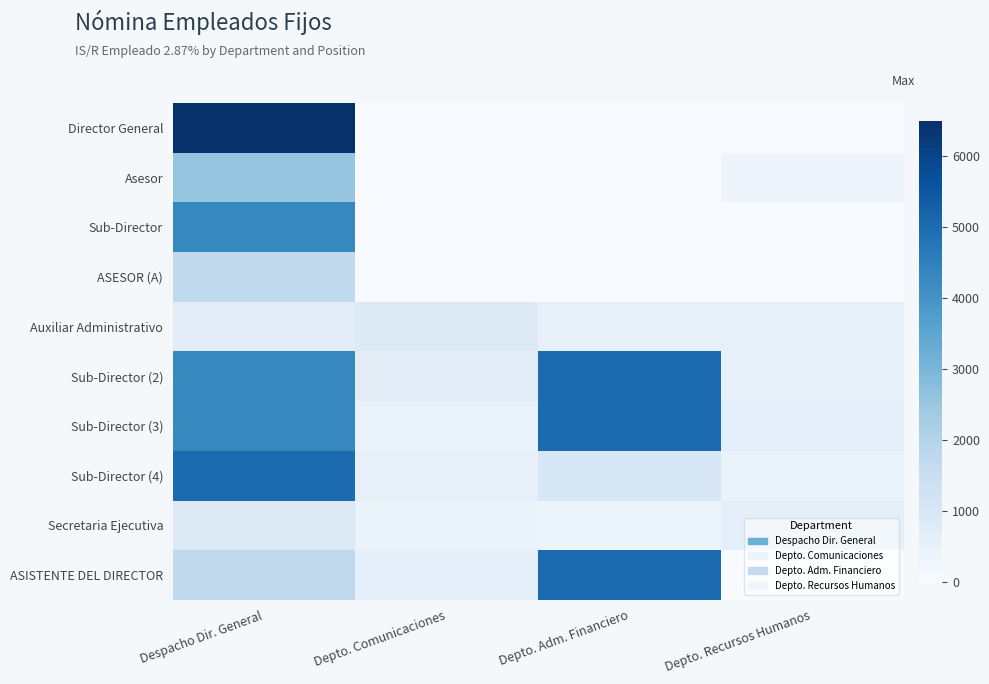

List the series in order of their peak value, lowest first.

Auxiliar Administrativo, Secretaria Ejecutiva, ASESOR (A), Asesor, Sub-Director, Sub-Director (2), Sub-Director (3), Sub-Director (4), ASISTENTE DEL DIRECTOR, Director General